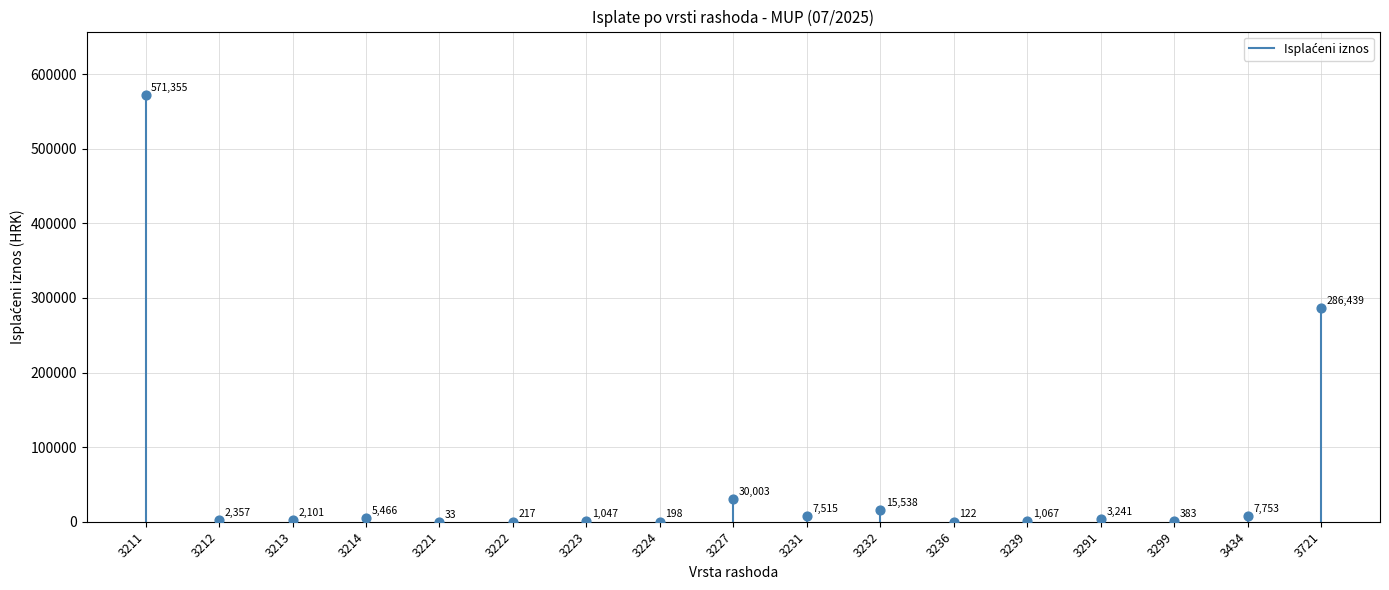

What Y value in the scatter plot is closest to 285694?

286439.4